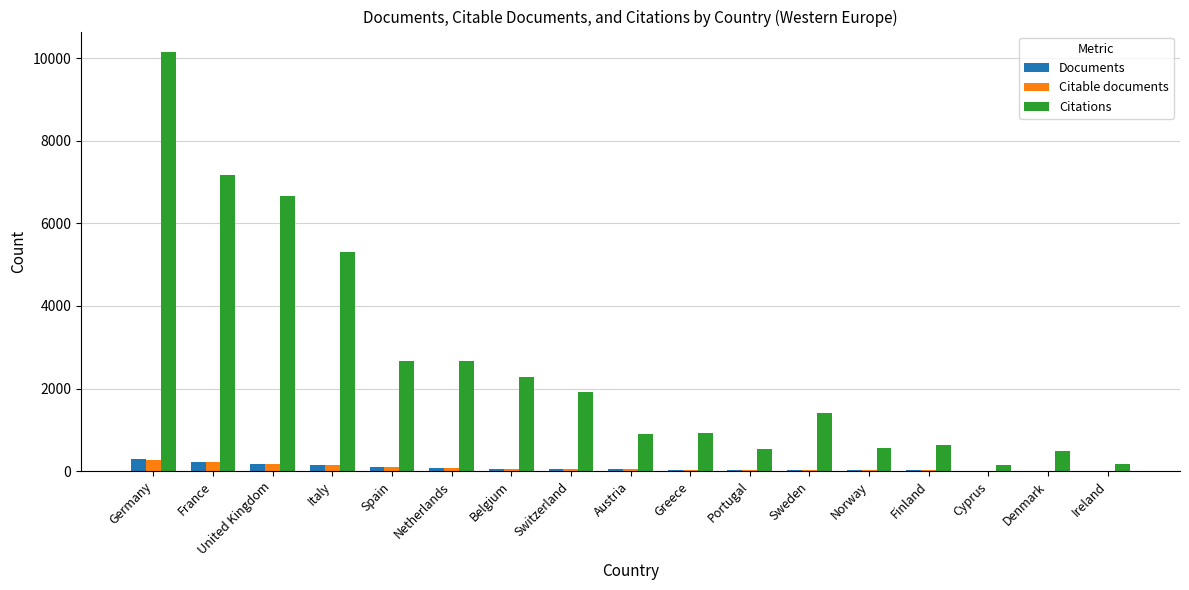

The value of Citations at Greece is 931. True or false?

True